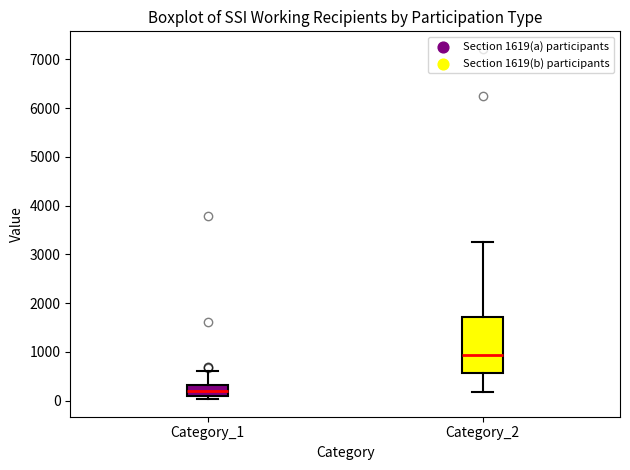

Which box's median line is the highest?

Category_2